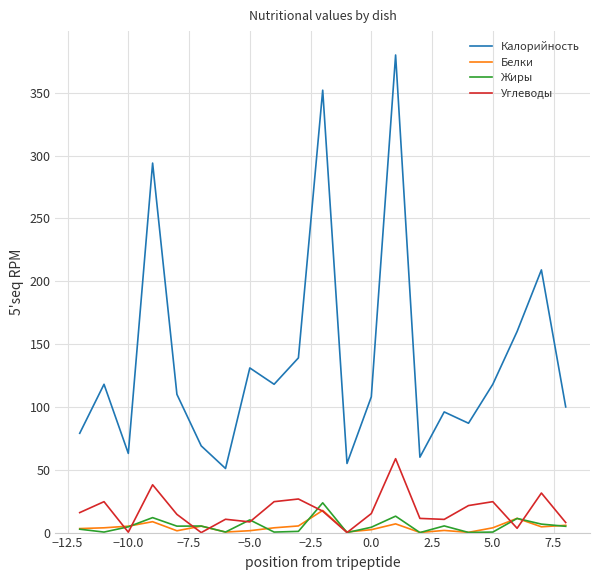

Which series has the largest total across all categories?

Калорийность